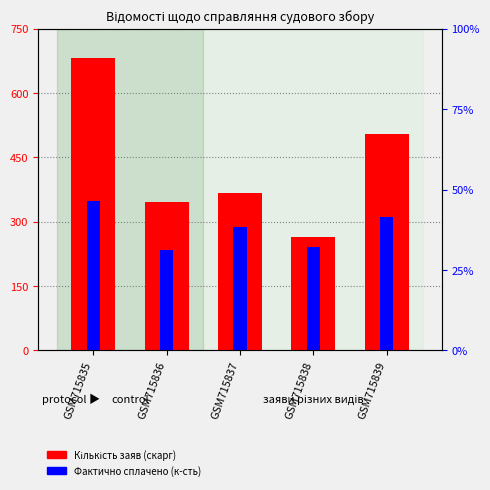

How many groups of bars are there?

5